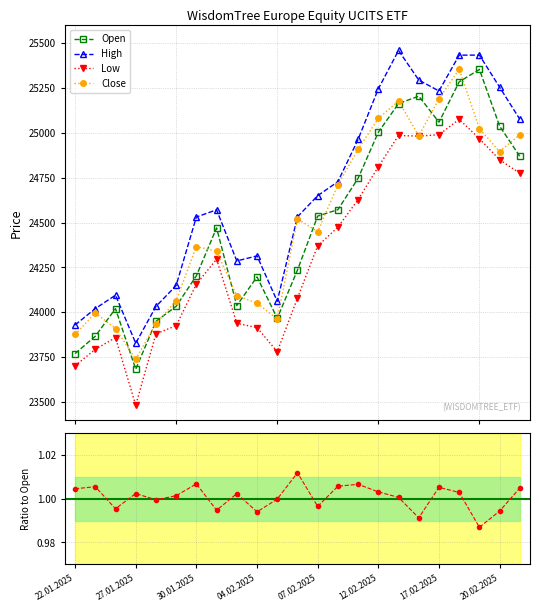

What is the value of the High point at the 3rd from the left?

24095